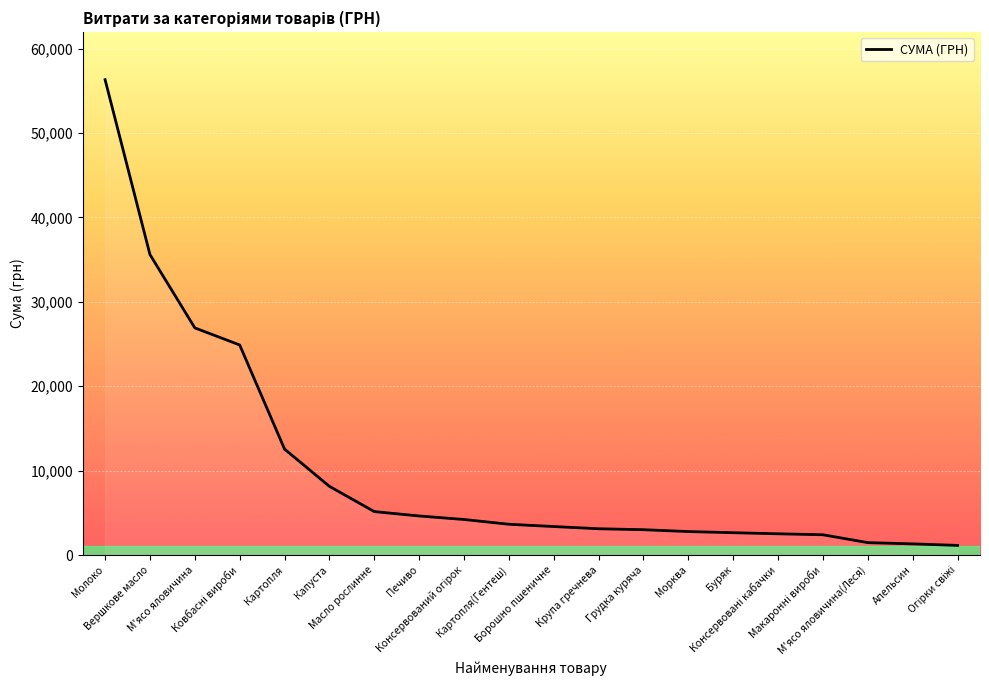

What is the smallest value displayed?

1141.0